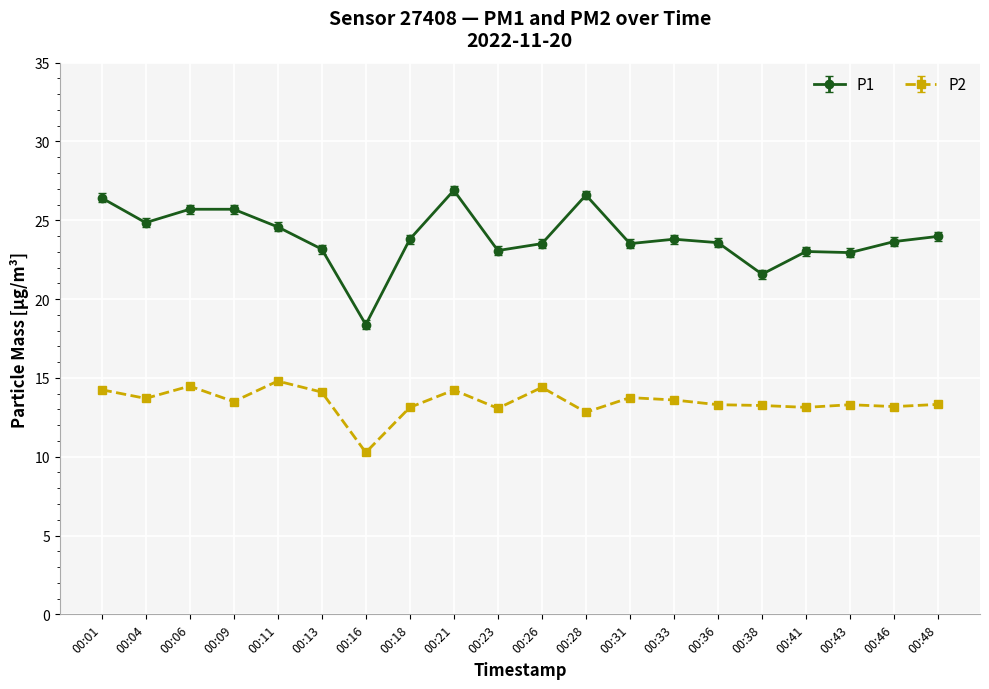

How many data points does each series have?

20